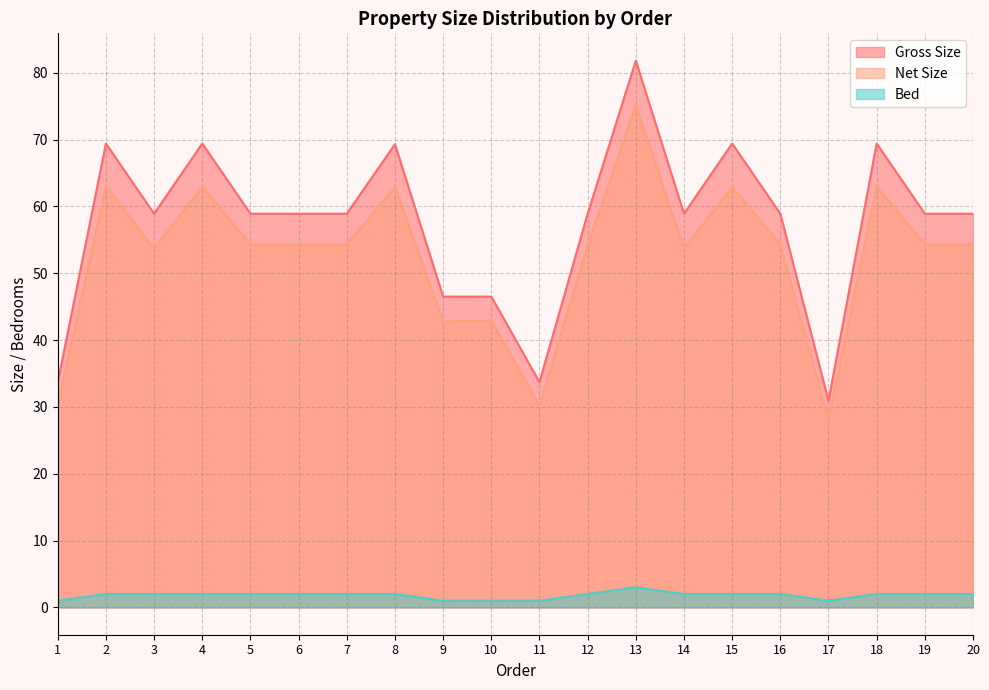

What is the total value across all series at 15?

134.3